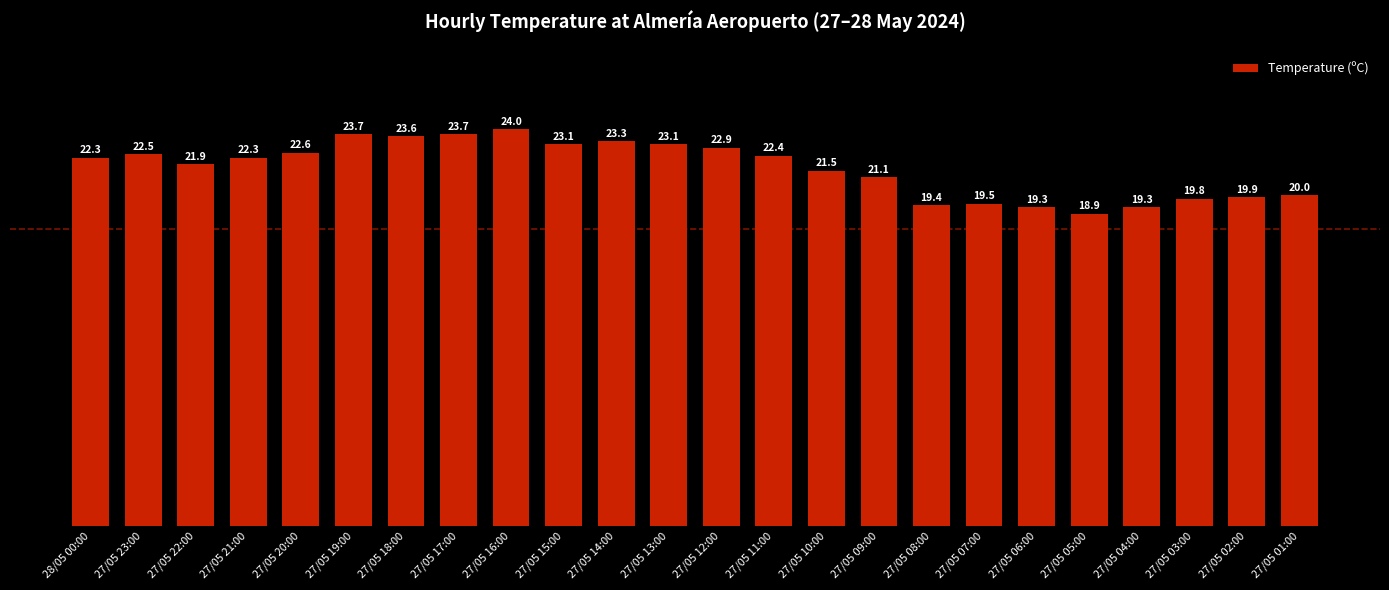

What is the sum of all values?

520.1